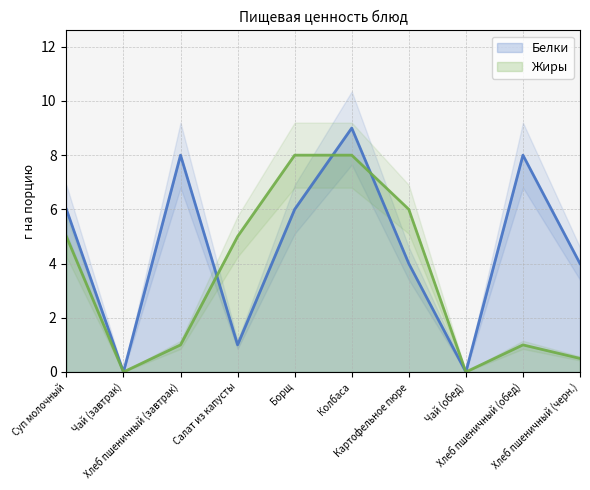

True or false: Жиры has a value of 7.8 at Салат из капусты.

False